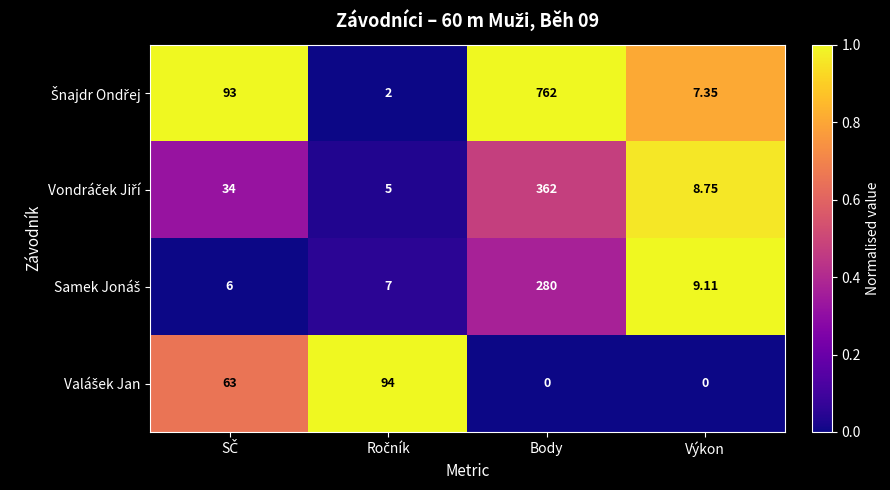

At which category is the sum across all series the highest?

Body